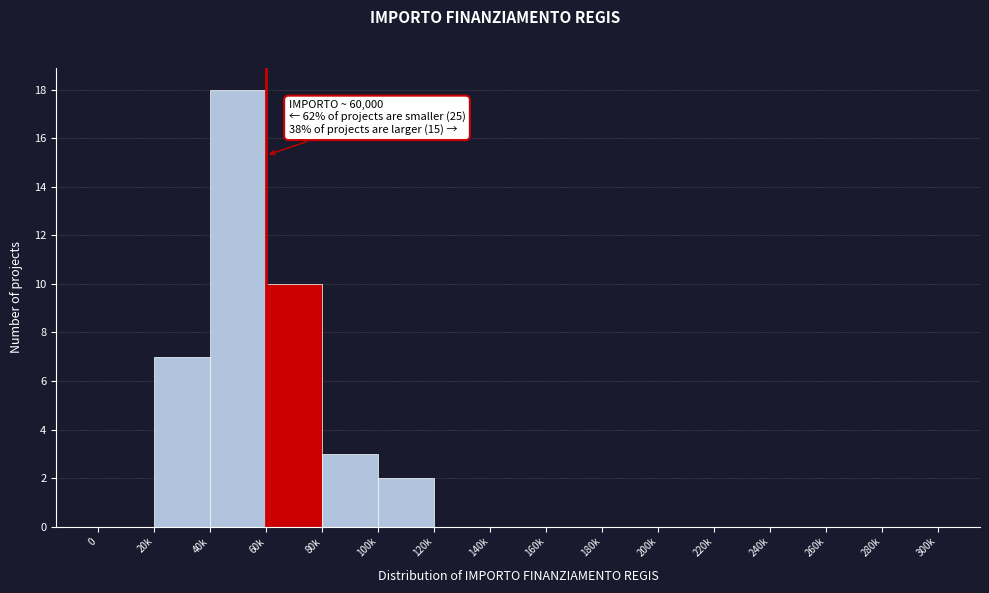

Reading left to right, list all the values displayed in this chart.

0=0	20k=7	40k=18	60k=10	80k=3	100k=2	120k=0	140k=0	160k=0	180k=0	200k=0	220k=0	240k=0	260k=0	280k=0